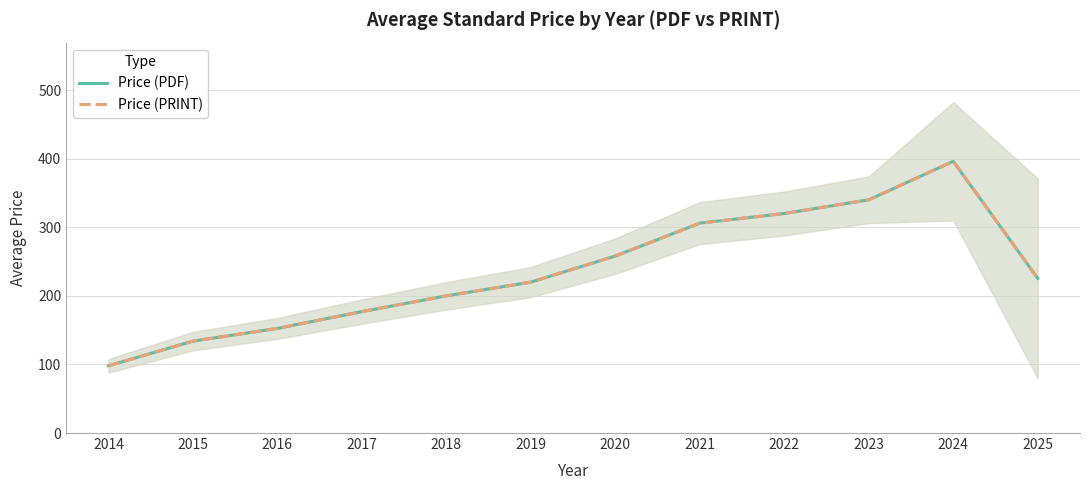

The Price (PRINT) series shows 200.0 at 2018. True or false?

True